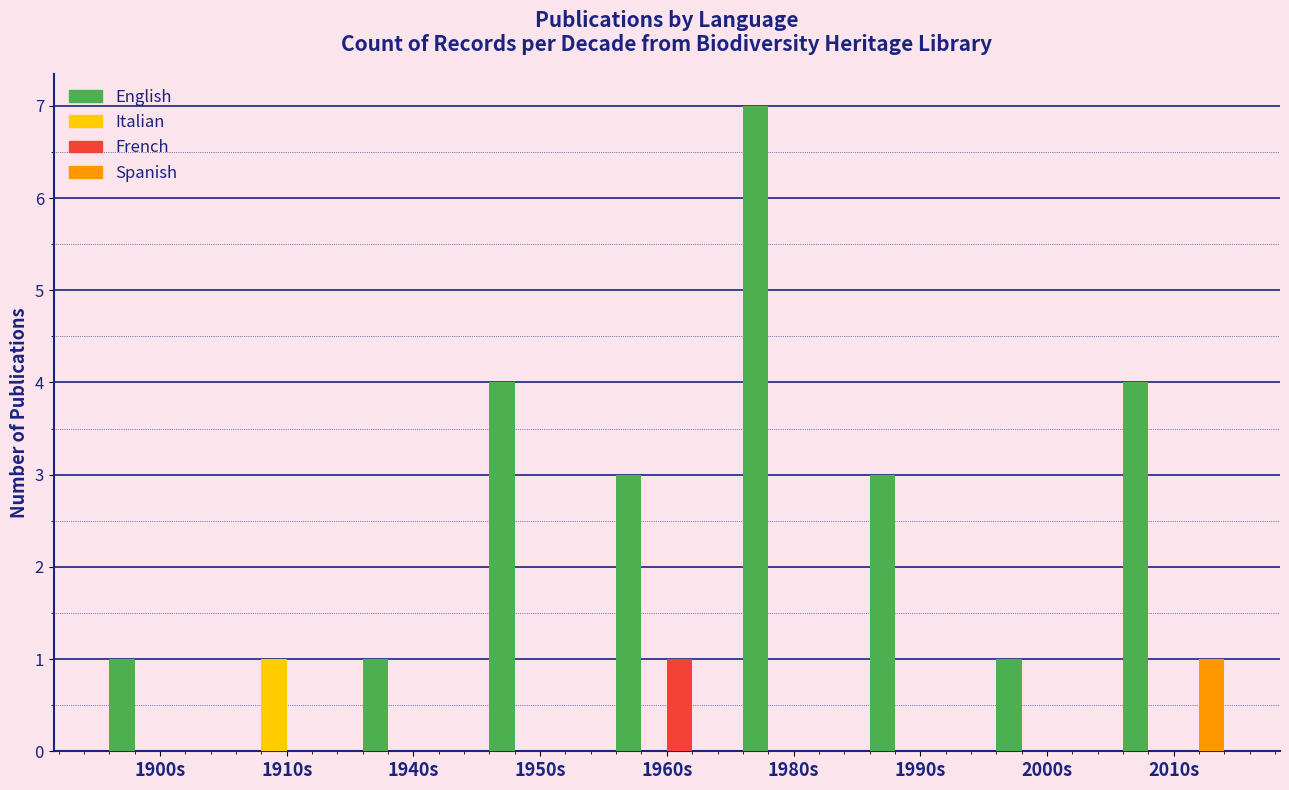

Reading left to right, extract all data points from this chart.

English: 1	0	1	4	3	7	3	1	4
Italian: 0	1	0	0	0	0	0	0	0
French: 0	0	0	0	1	0	0	0	0
Spanish: 0	0	0	0	0	0	0	0	1